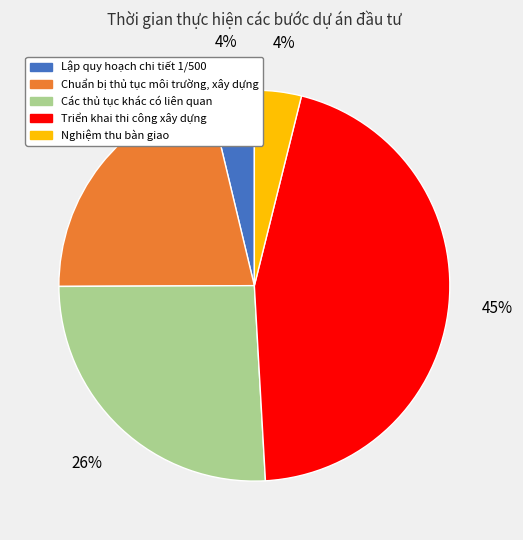

Does any single category account for the majority?

No